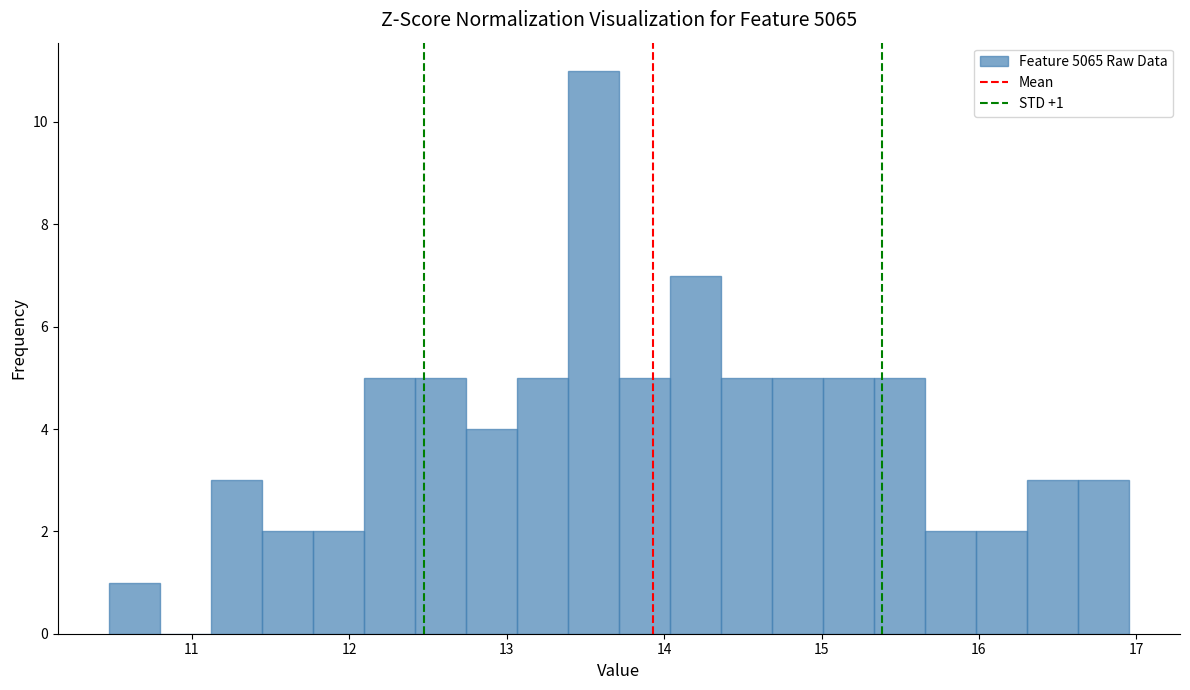

Read against the x-axis, roughly where is the centre of the tallest bar?

13.6